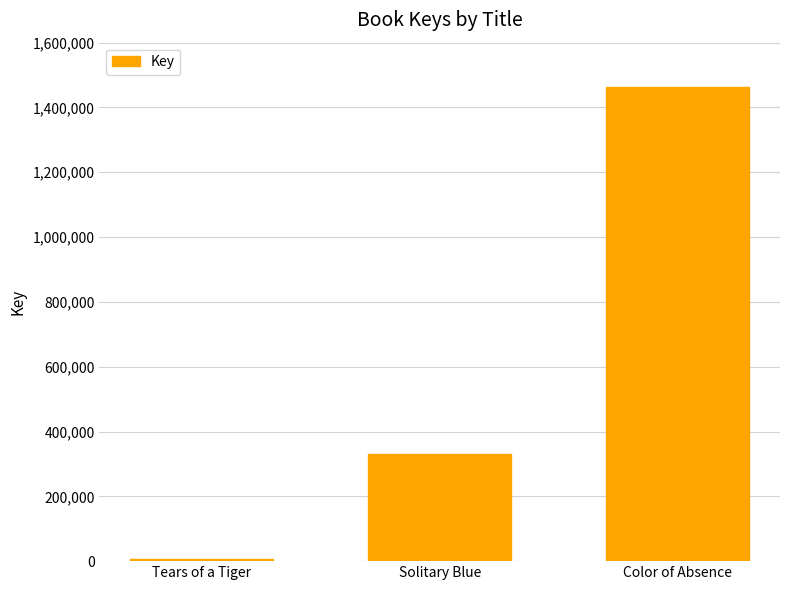

Are the bars horizontal?

No